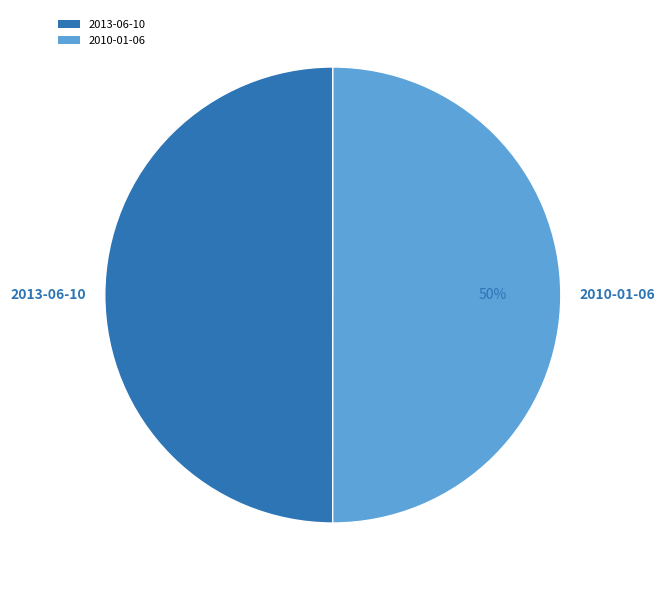

Count the number of slices in the pie.

2